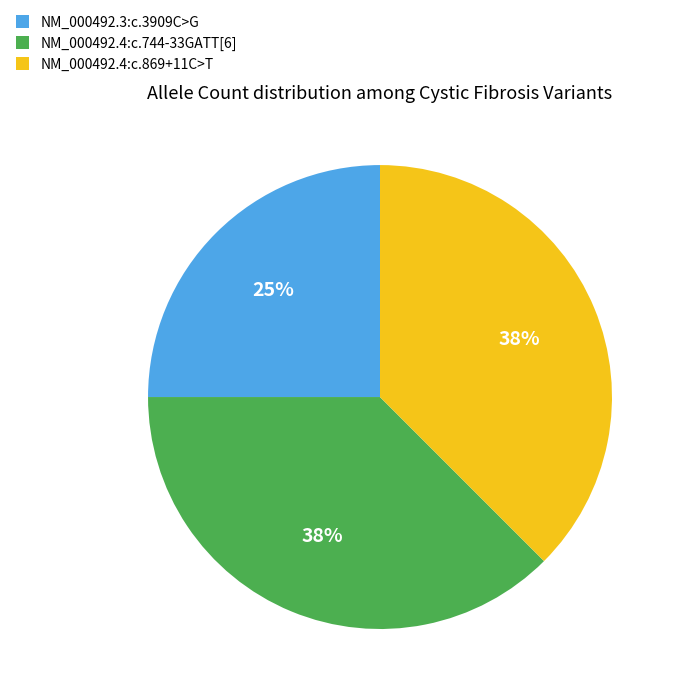

Approximately how many times larger is the value at NM_000492.4:c.744-33GATT[6] compared to NM_000492.4:c.869+11C>T?

1.0